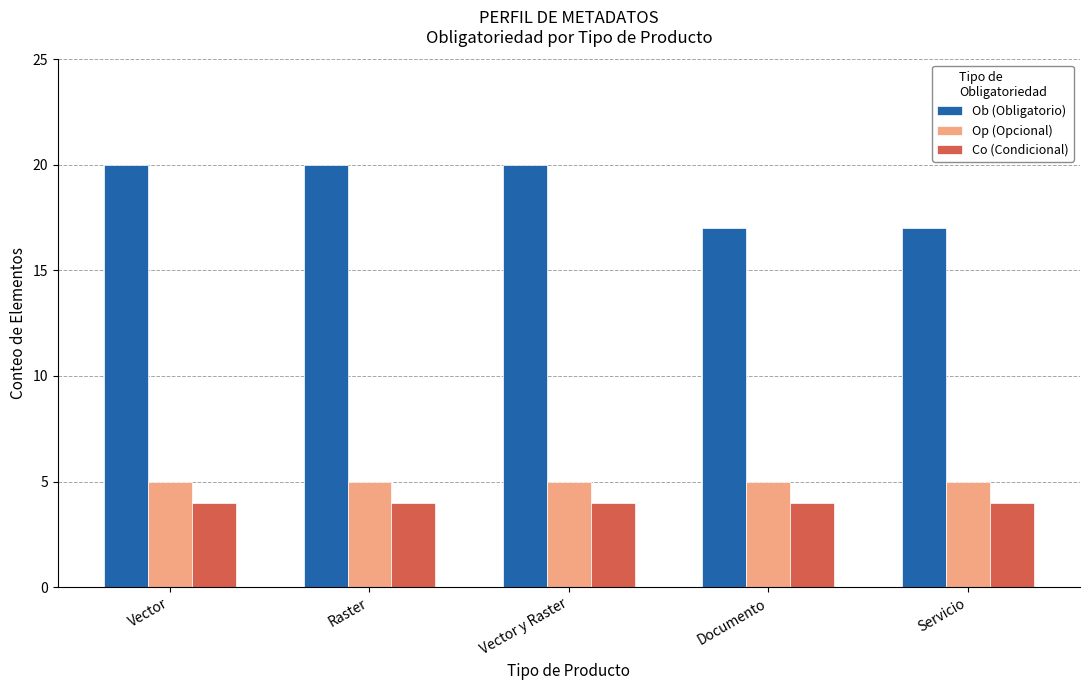

Does the chart contain stacked bars?

No